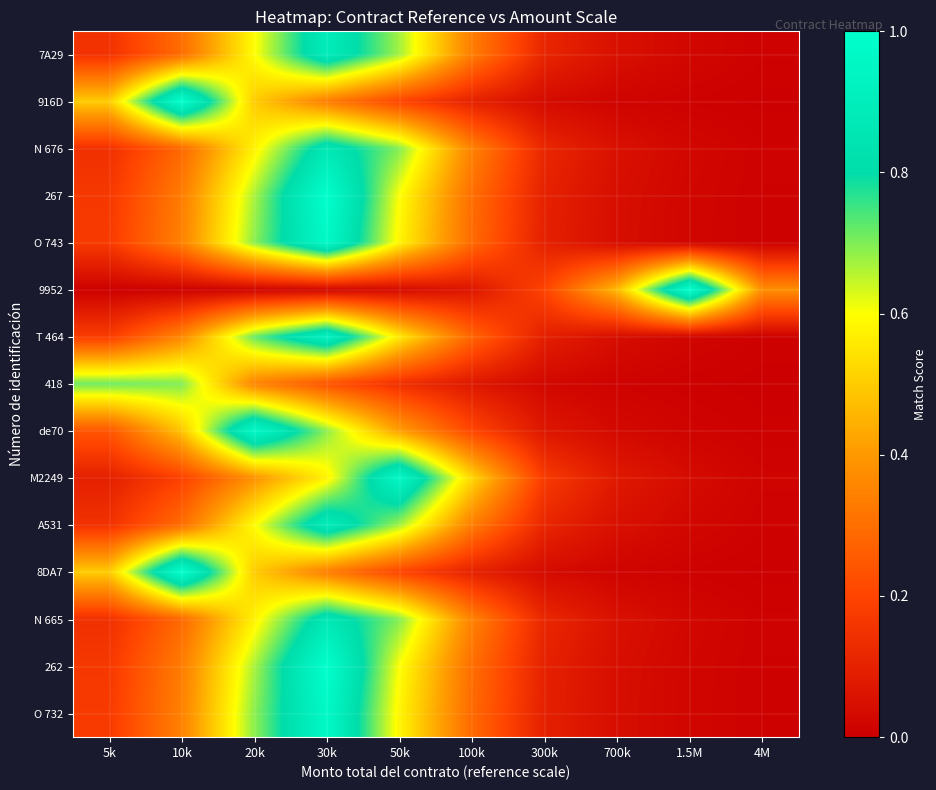

Reading left to right, extract all data points from this chart.

7A29: 5k=0.1	10k=0.3	20k=0.6	30k=0.9	50k=0.7	100k=0.3	300k=0.1	700k=0.0	1.5M=0.0	4M=0.0
916D: 5k=0.5	10k=1.0	20k=0.5	30k=0.3	50k=0.2	100k=0.1	300k=0.0	700k=0.0	1.5M=0.0	4M=0.0
N 676: 5k=0.1	10k=0.3	20k=0.6	30k=0.9	50k=0.7	100k=0.3	300k=0.1	700k=0.0	1.5M=0.0	4M=0.0
267: 5k=0.2	10k=0.3	20k=0.7	30k=1.0	50k=0.6	100k=0.3	300k=0.1	700k=0.0	1.5M=0.0	4M=0.0
O 743: 5k=0.2	10k=0.3	20k=0.7	30k=1.0	50k=0.6	100k=0.3	300k=0.1	700k=0.0	1.5M=0.0	4M=0.0
9952: 5k=0.0	10k=0.0	20k=0.0	30k=0.0	50k=0.0	100k=0.1	300k=0.2	700k=0.5	1.5M=1.0	4M=0.4
T 464: 5k=0.2	10k=0.4	20k=0.7	30k=0.9	50k=0.6	100k=0.3	300k=0.1	700k=0.0	1.5M=0.0	4M=0.0
418: 5k=0.7	10k=0.7	20k=0.3	30k=0.2	50k=0.1	100k=0.1	300k=0.0	700k=0.0	1.5M=0.0	4M=0.0
de70: 5k=0.2	10k=0.5	20k=1.0	30k=0.7	50k=0.4	100k=0.2	300k=0.1	700k=0.0	1.5M=0.0	4M=0.0
M2249: 5k=0.1	10k=0.2	20k=0.4	30k=0.6	50k=1.0	100k=0.5	300k=0.2	700k=0.1	1.5M=0.0	4M=0.0
A531: 5k=0.1	10k=0.3	20k=0.6	30k=0.9	50k=0.7	100k=0.3	300k=0.1	700k=0.0	1.5M=0.0	4M=0.0
8DA7: 5k=0.5	10k=1.0	20k=0.5	30k=0.3	50k=0.2	100k=0.1	300k=0.0	700k=0.0	1.5M=0.0	4M=0.0
N 665: 5k=0.1	10k=0.3	20k=0.6	30k=0.9	50k=0.7	100k=0.3	300k=0.1	700k=0.0	1.5M=0.0	4M=0.0
262: 5k=0.2	10k=0.3	20k=0.7	30k=1.0	50k=0.6	100k=0.3	300k=0.1	700k=0.0	1.5M=0.0	4M=0.0
O 732: 5k=0.2	10k=0.3	20k=0.7	30k=1.0	50k=0.6	100k=0.3	300k=0.1	700k=0.0	1.5M=0.0	4M=0.0